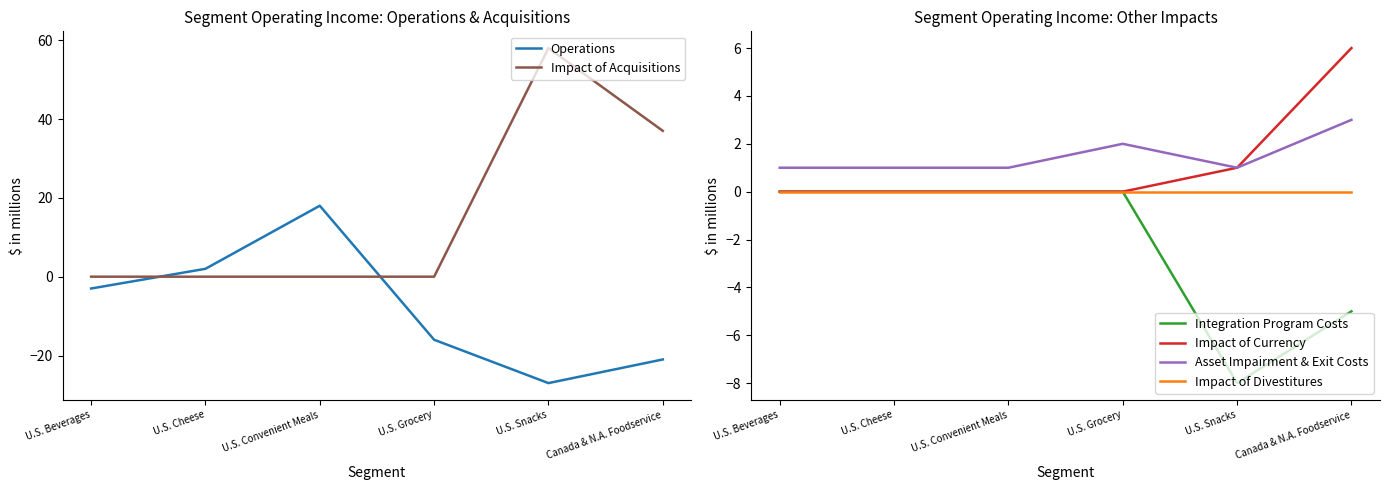

Reading left to right, list all the values displayed in this chart.

Operations: -3	2	18	-16	-27	-21
Impact of Acquisitions: 0	0	0	0	58	37
Integration Program Costs: 0	0	0	0	-8	-5
Impact of Currency: 0	0	0	0	1	6
Asset Impairment & Exit Costs: 1	1	1	2	1	3
Impact of Divestitures: 0	0	0	0	0	0